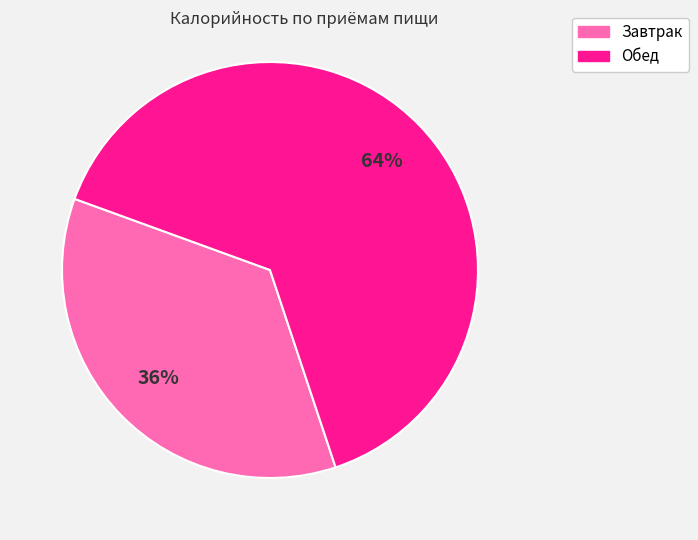

Which category accounts for the majority?

Обед